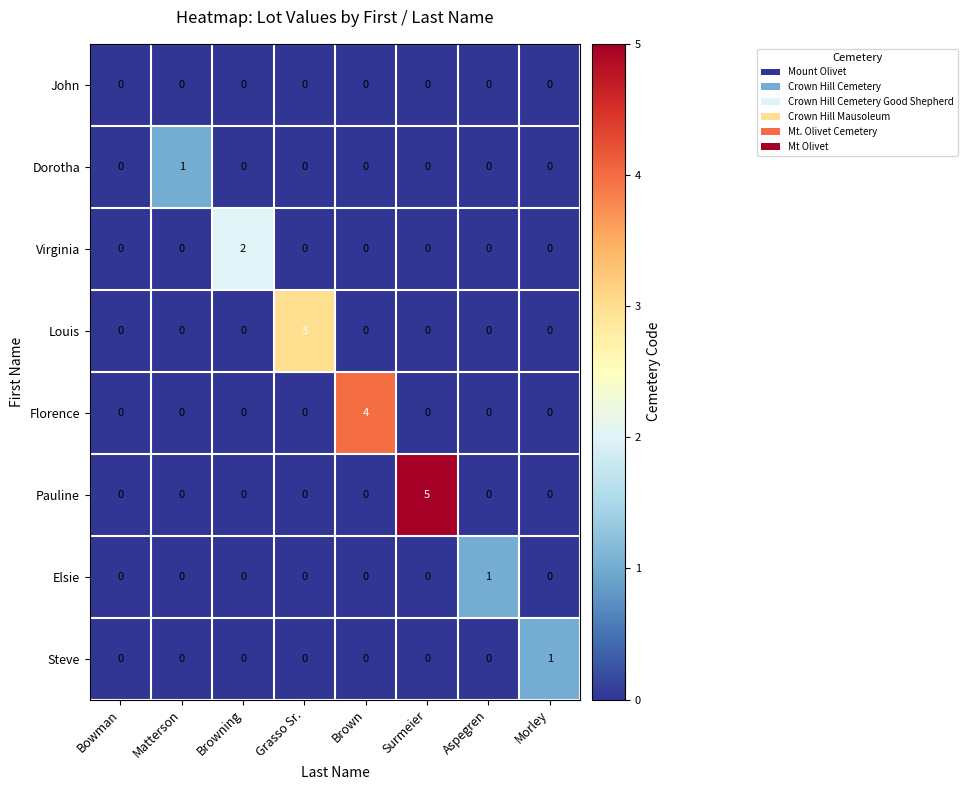

The Pauline series shows 3 at Brown. True or false?

False